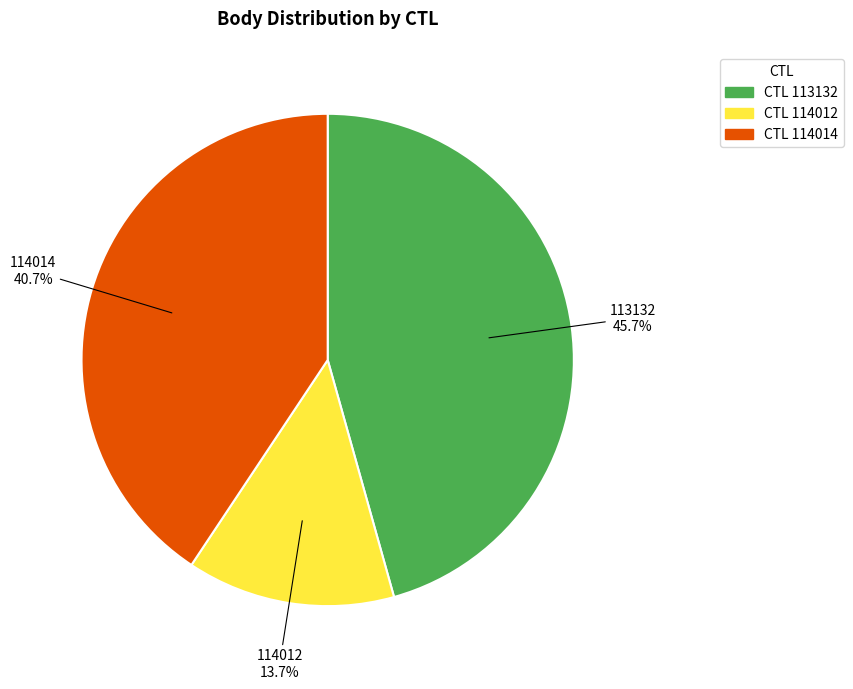

Does any single category account for the majority?

No